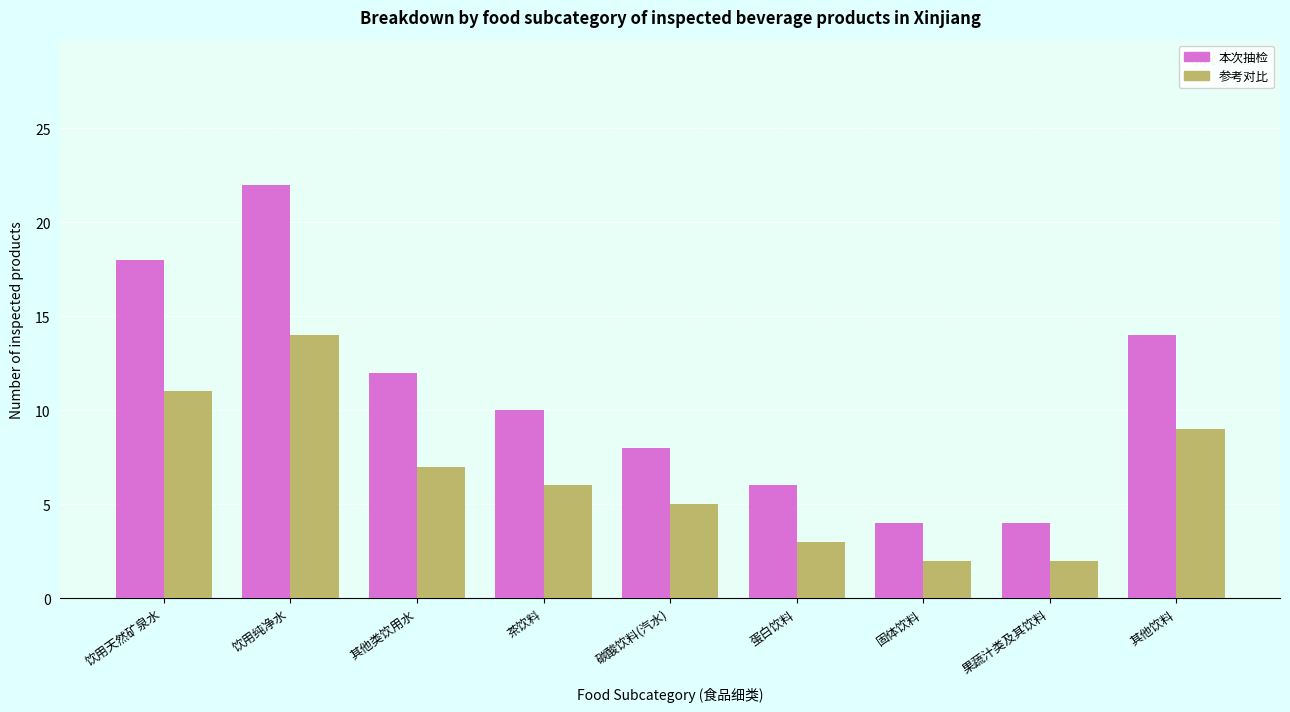

What are all the series names shown in the legend?

本次抽检, 参考对比